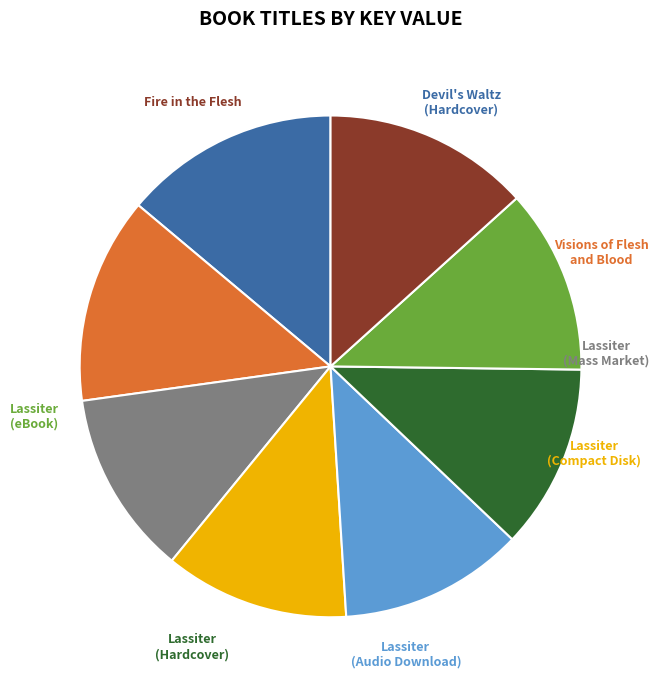

Which category has the smallest portion of the pie?

Lassiter (Mass Market)